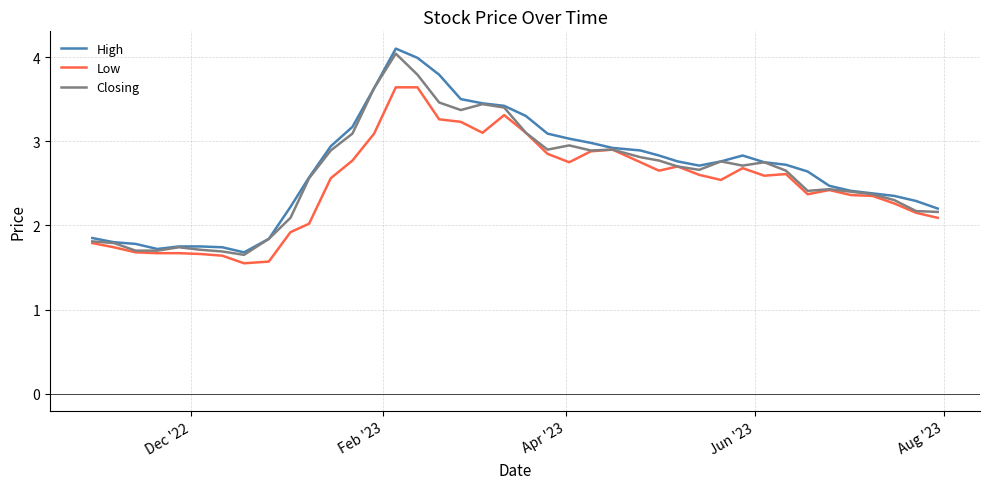

How many categories are shown in the chart?

40